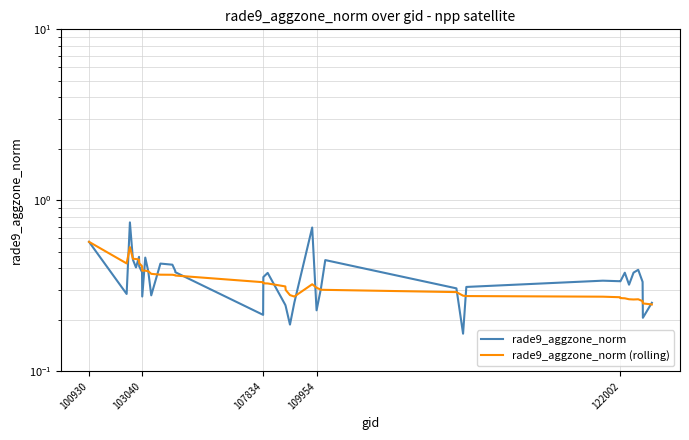

Rank the series by their average value, from highest to lowest.

rade9_aggzone_norm, rade9_aggzone_norm (rolling)